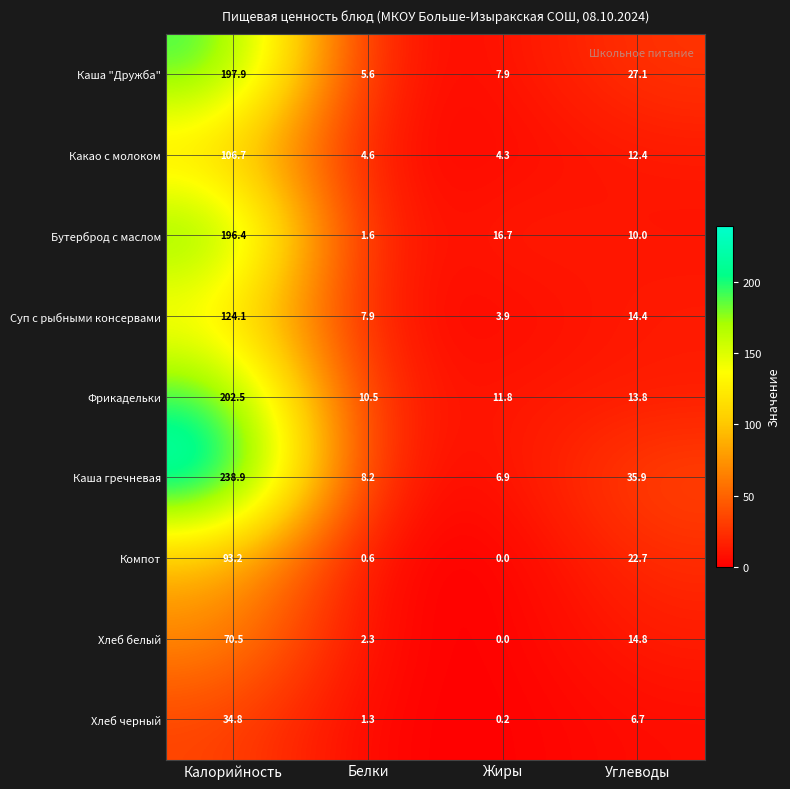

What is the difference between the second highest and second lowest values in the Хлеб черный series?

5.4